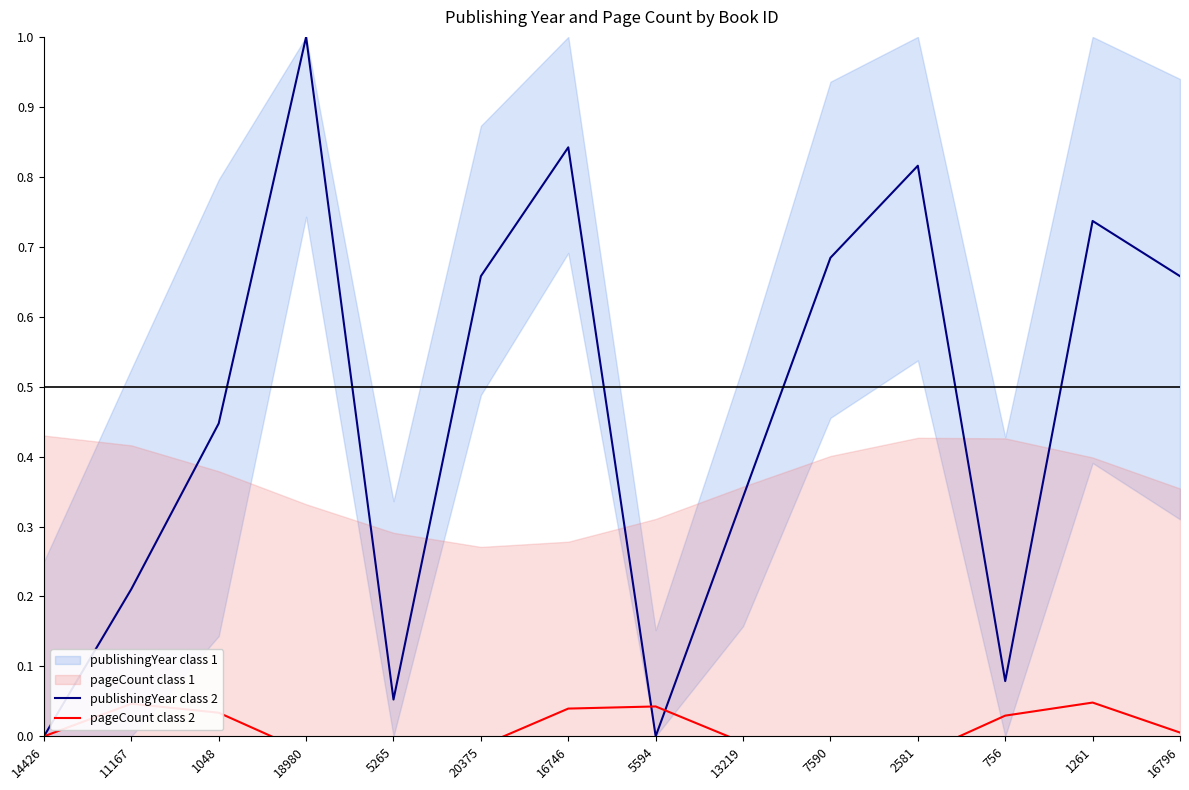

The value of publishingYear class 2 at 5594 is -0.7. True or false?

False